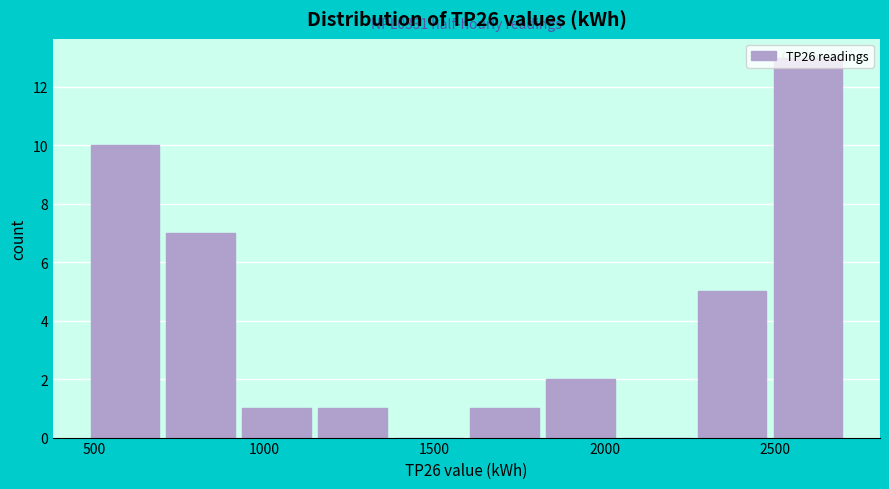

Which range on the x-axis has the tallest bar?

2500 to 2700